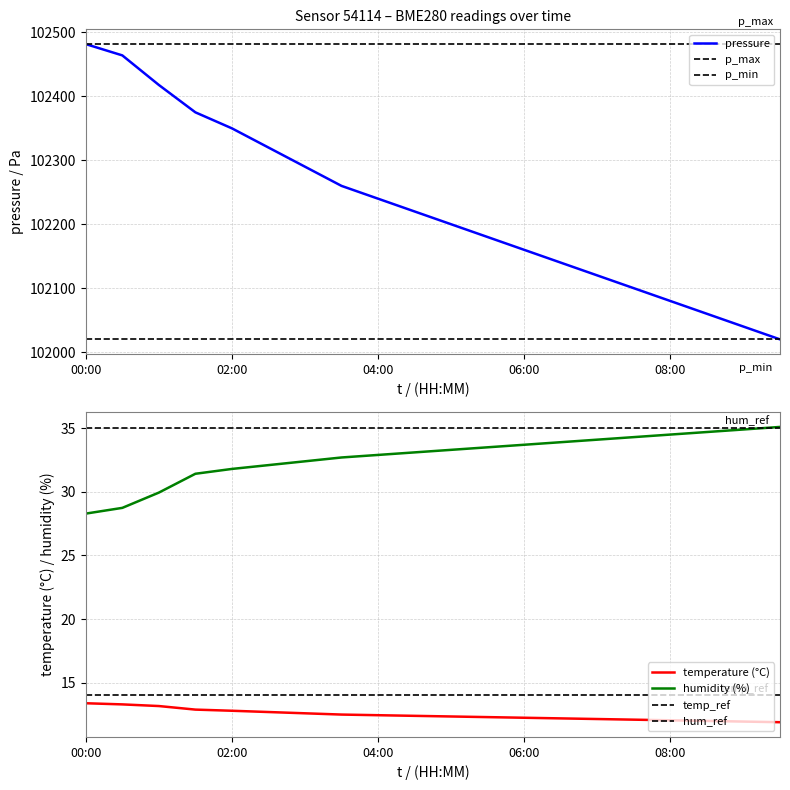

Which series has the largest range (max minus min)?

pressure